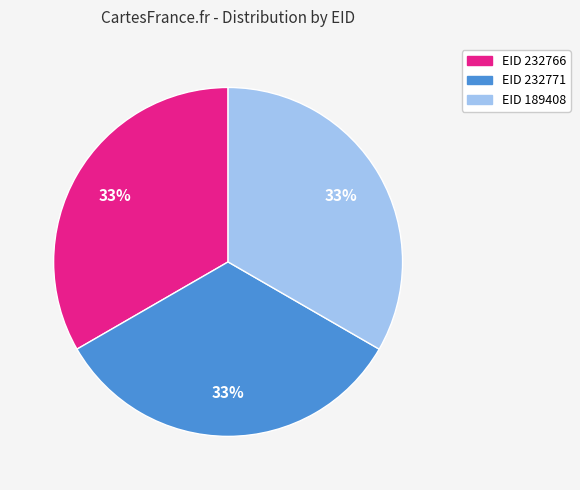

To the nearest percent, what portion does EID 232766 represent?

33%